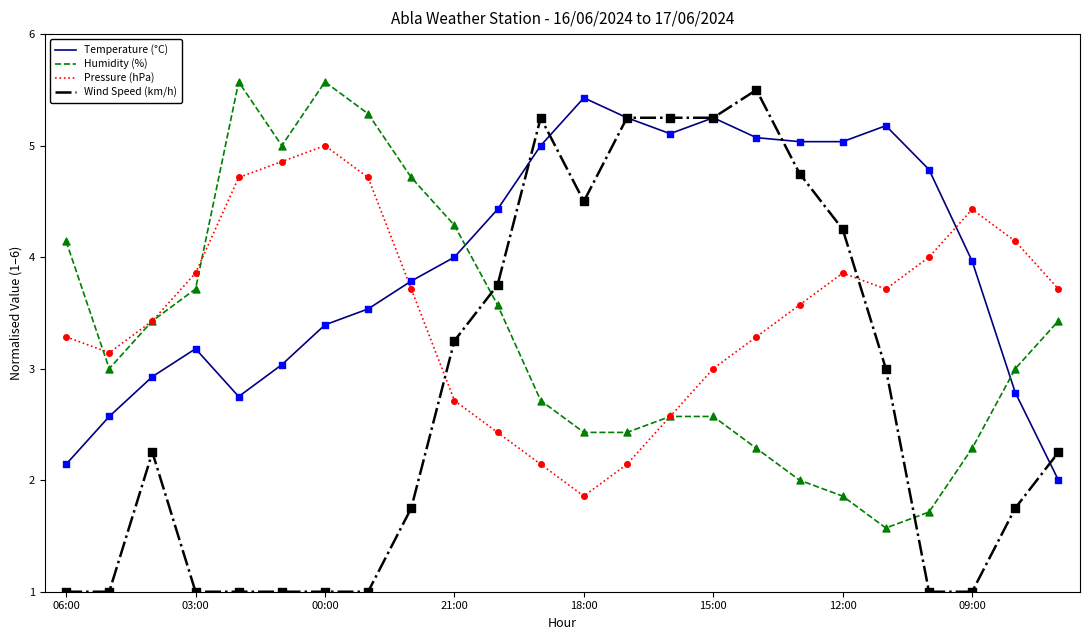

Which series has the largest total across all categories?

Temperature (°C)